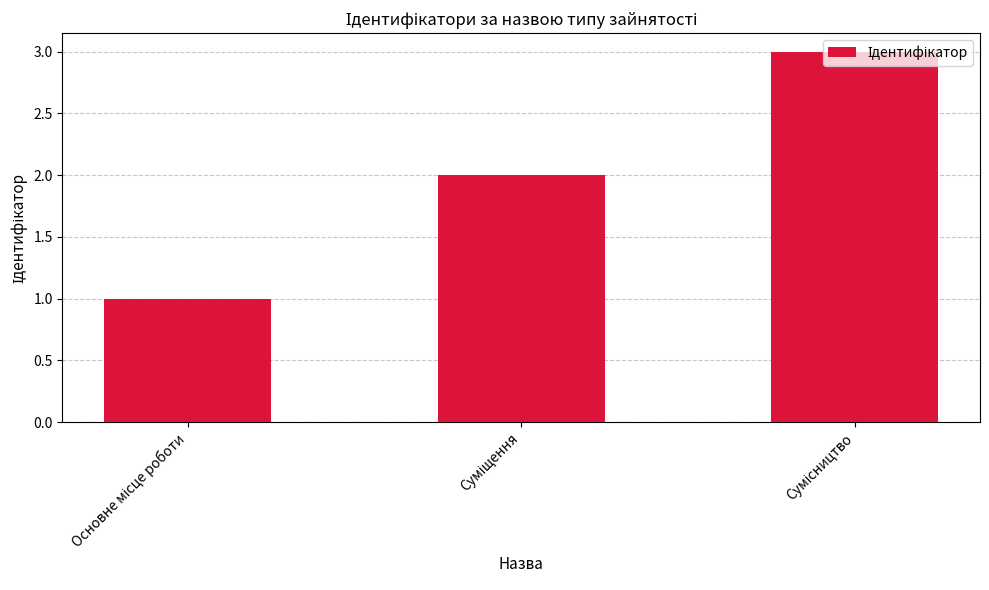

What is the sum of all values?

6